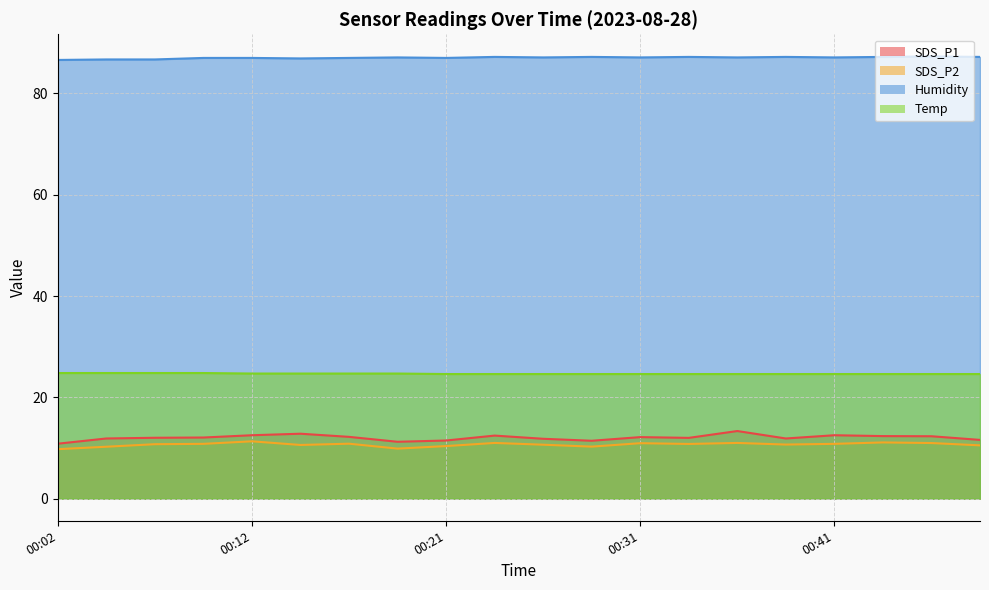

Where is the first local minimum for SDS_P1?

00:19